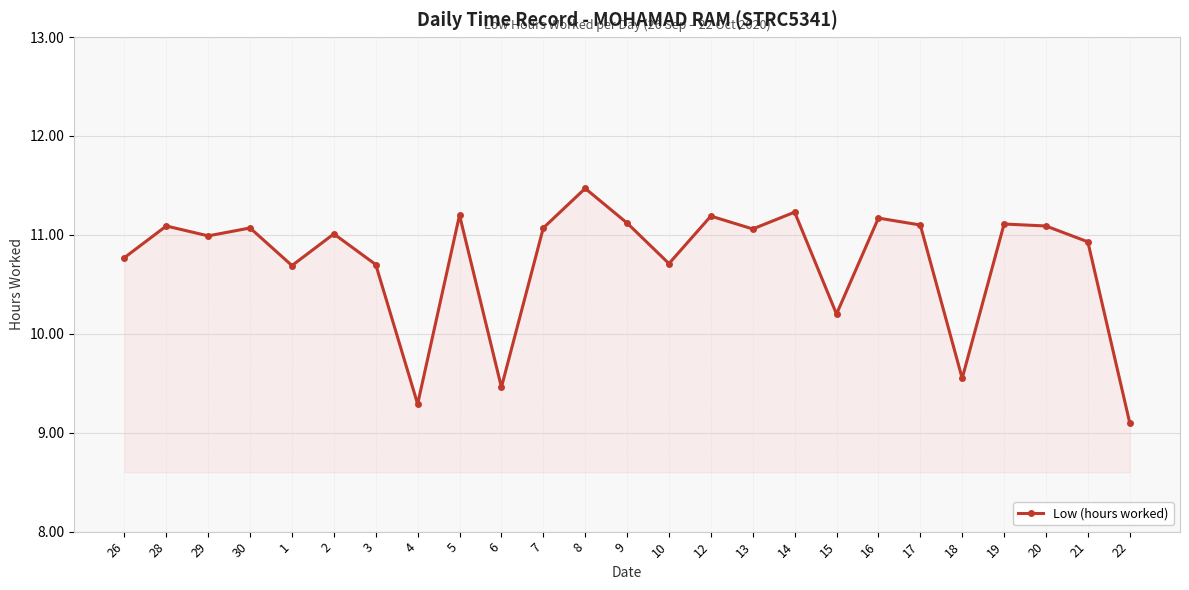

Read the value at 6.

9.5